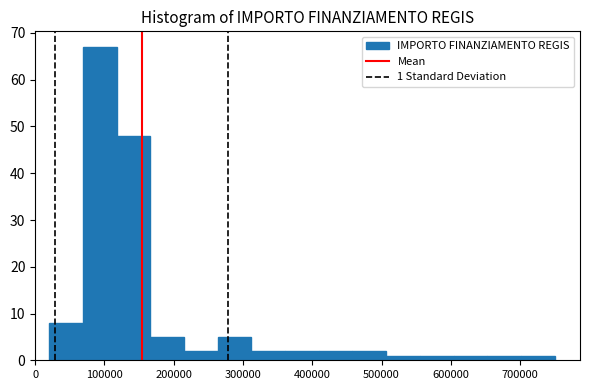

Over which range of the x-axis is the bar tallest?

70000 to 120000